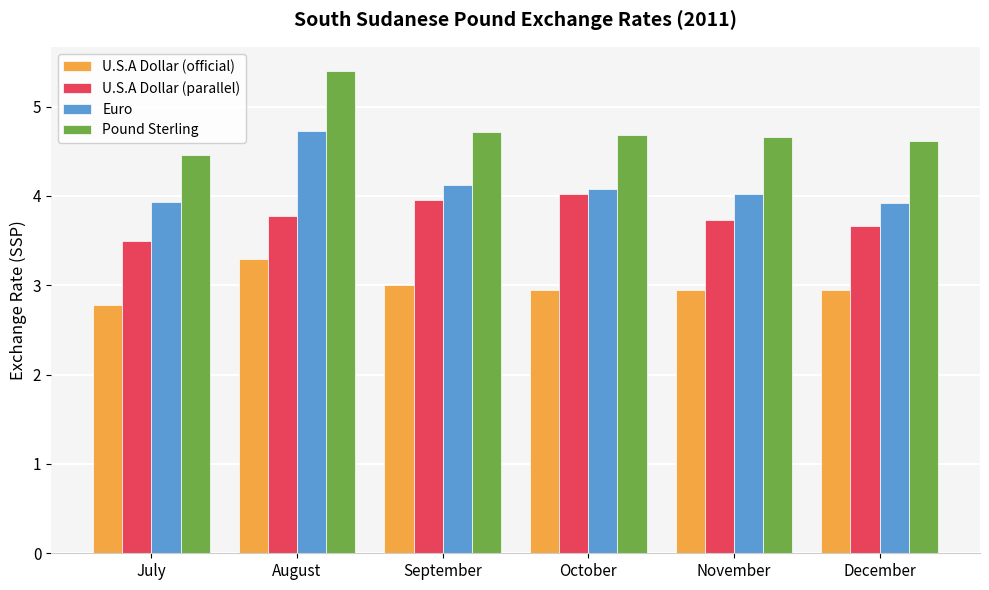

Rank the series by their maximum value, from lowest to highest.

U.S.A Dollar (official), U.S.A Dollar (parallel), Euro, Pound Sterling